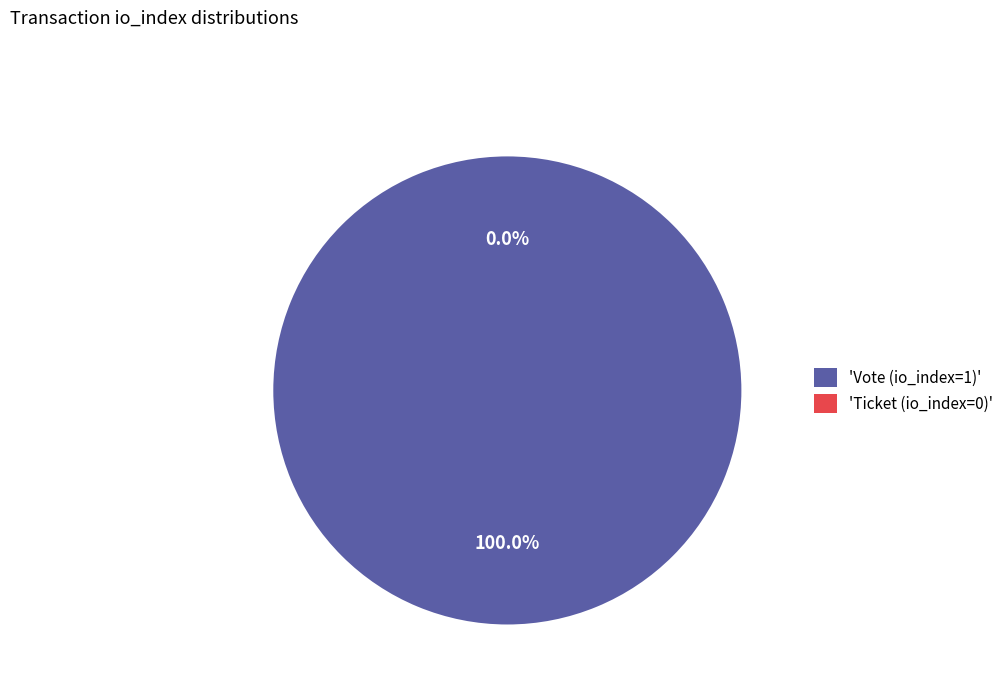

The Ticket (io_index=0) slice represents 1% of the pie. True or false?

False